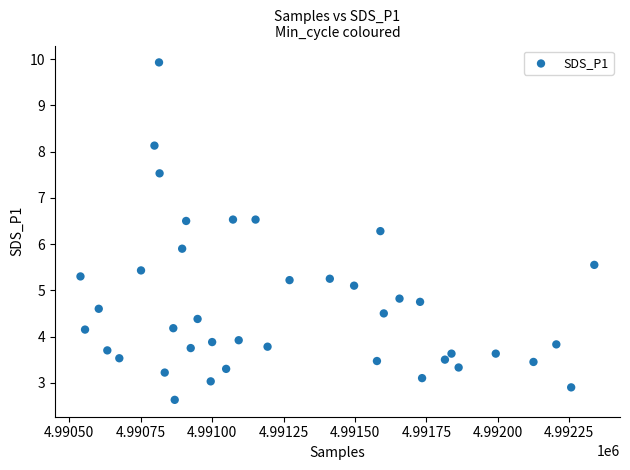

What is the range of Y values (max minus min)?

7.3